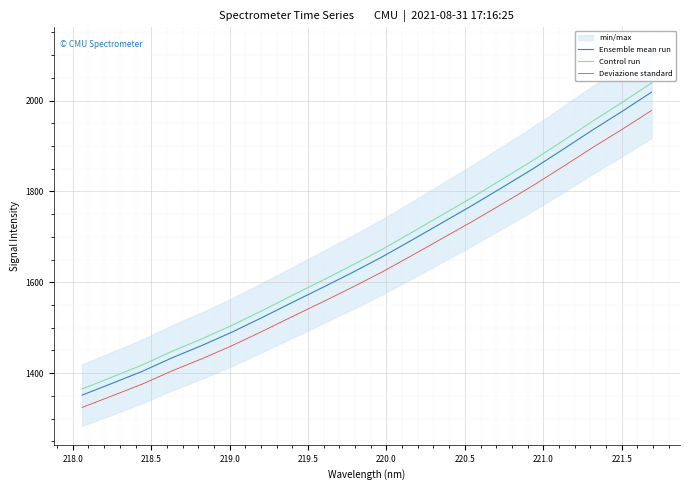

What is the minimum value for Deviazione standard?

1324.6